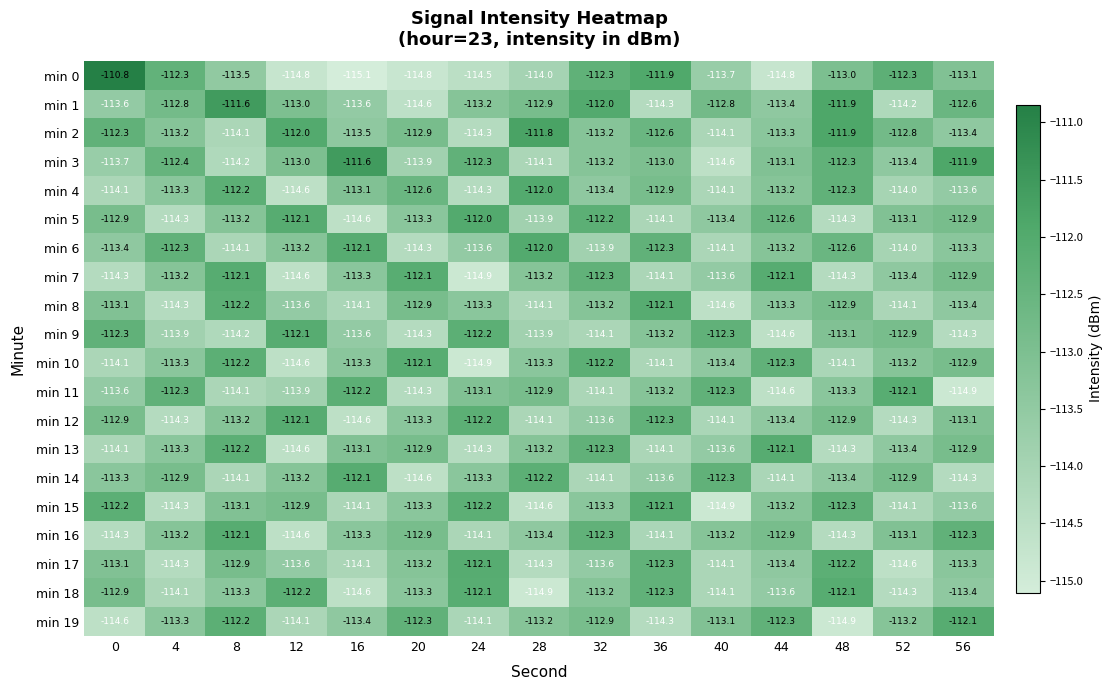

What is the average value of the min 17 series?

-113.4